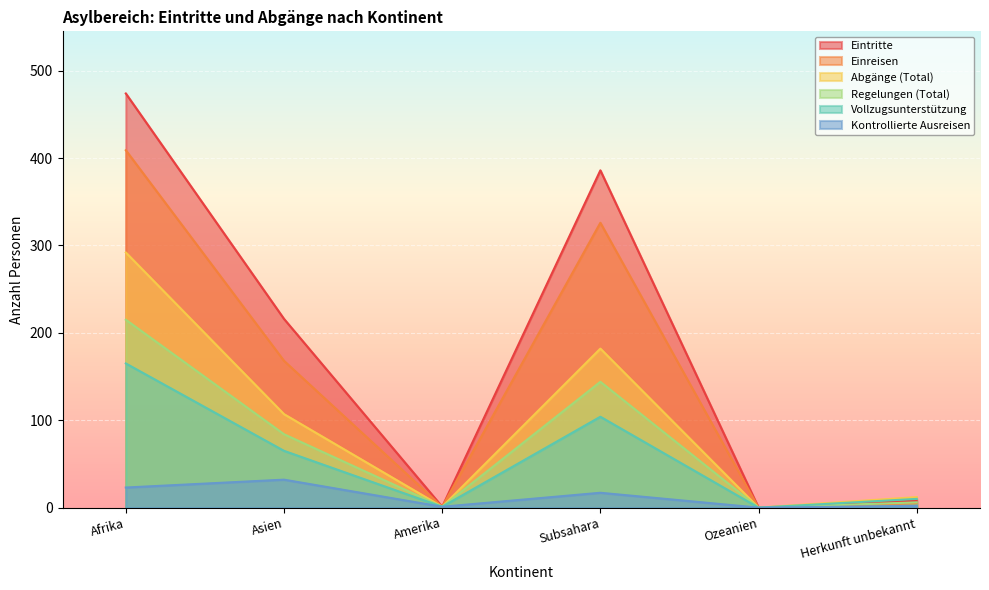

Does the chart display data point markers on the line(s)?

No